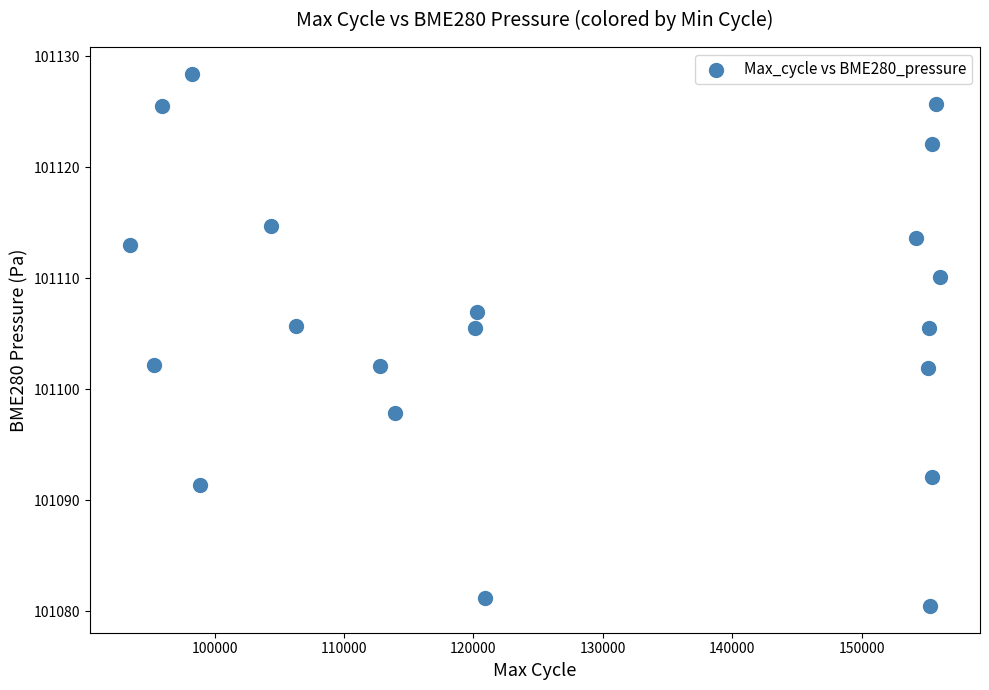

What is the range of Y values (max minus min)?

47.9